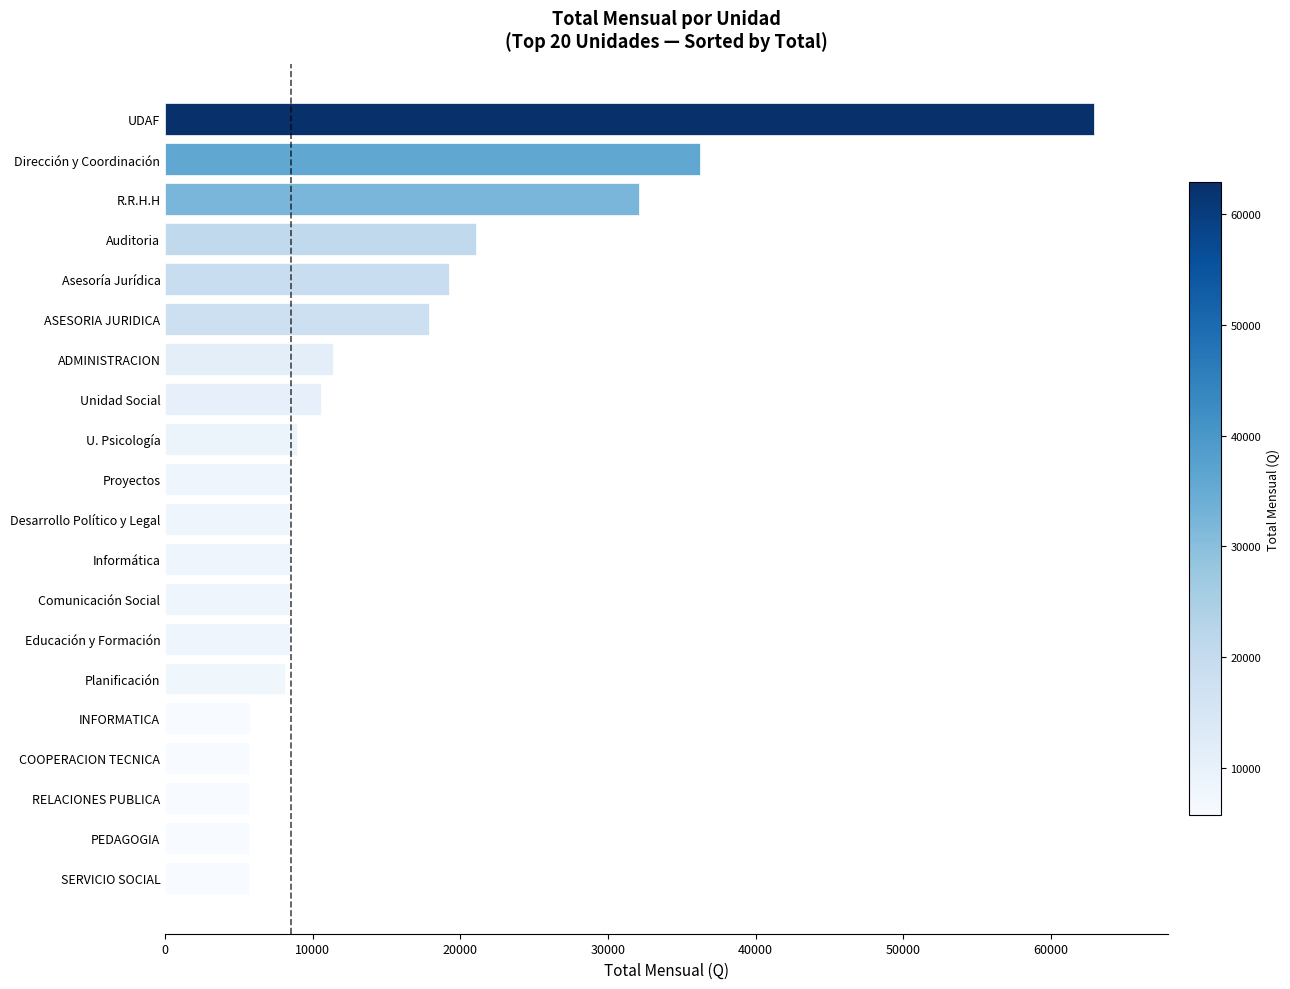

The value at Auditoria is 32831. True or false?

False